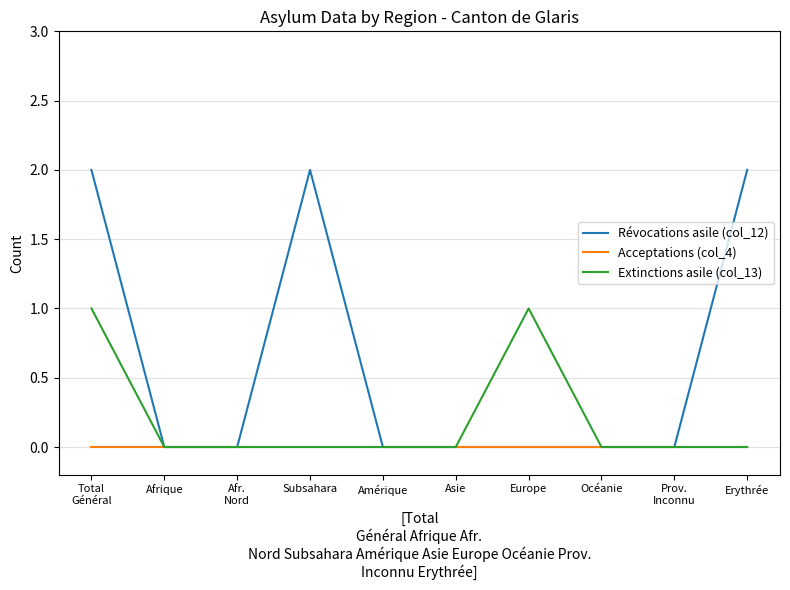

What is the sum of all Extinctions asile (col_13) values?

2